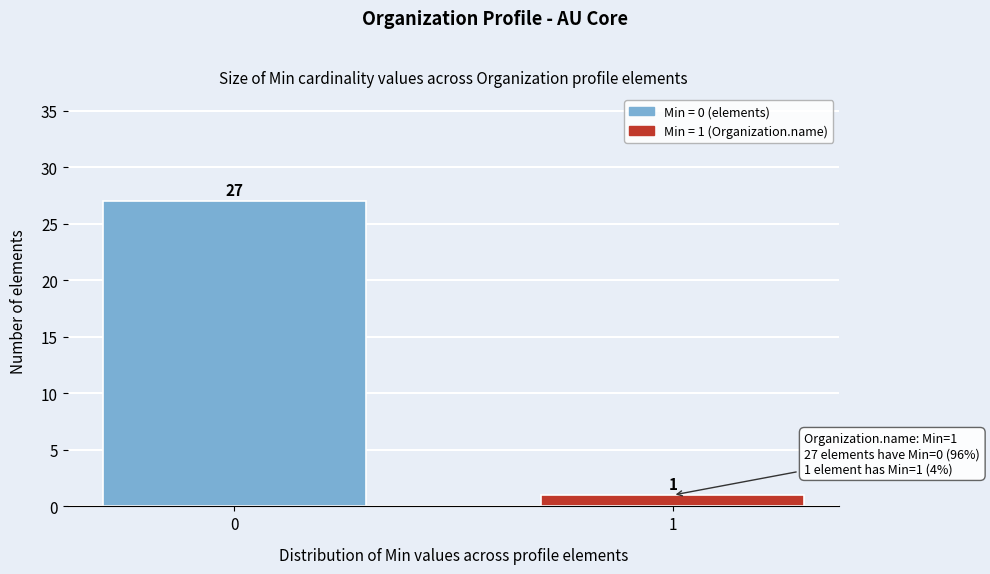

Reading right to left, list all the values displayed in this chart.

1	27